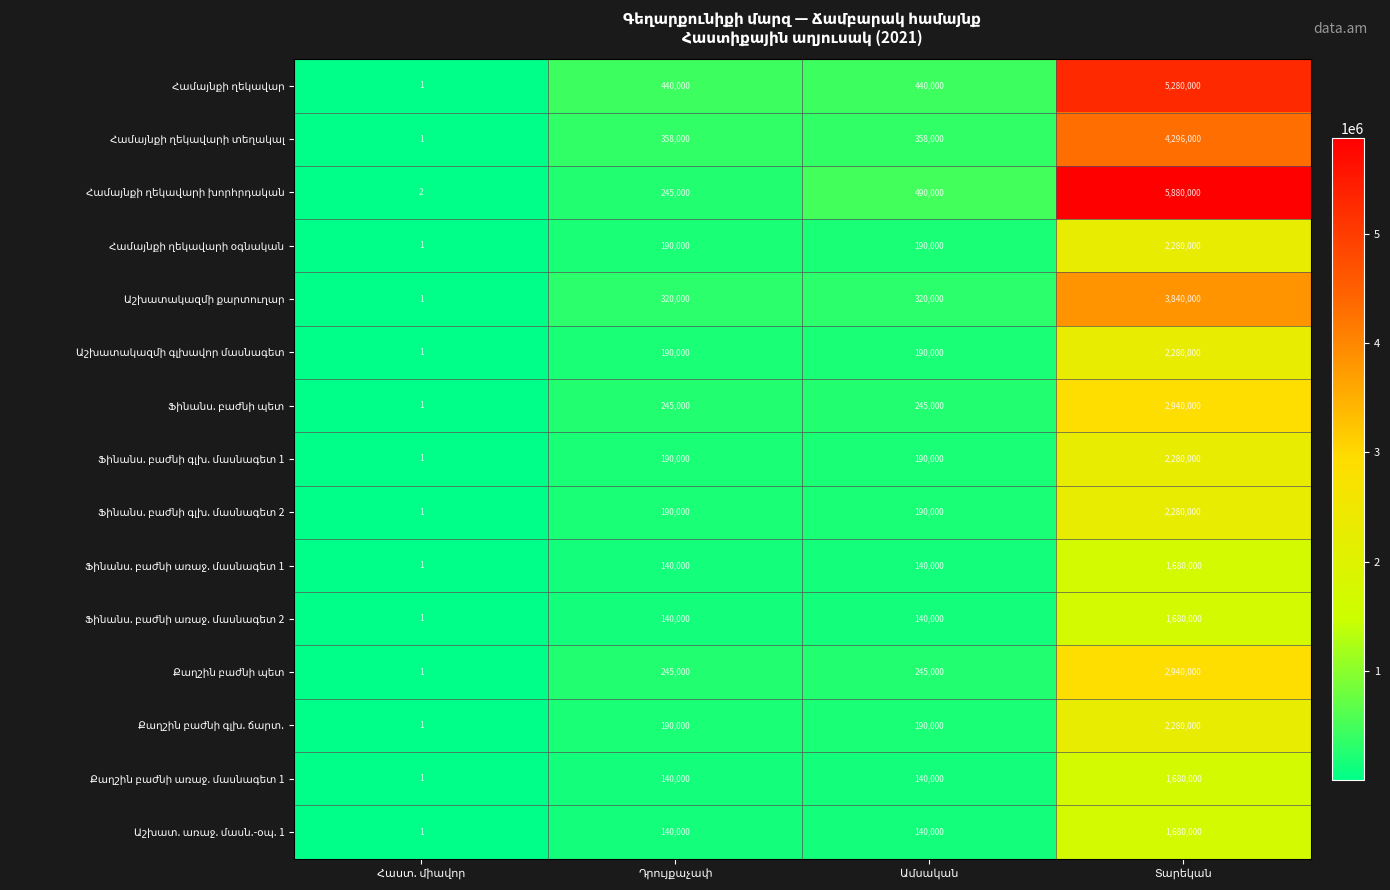

What is the greatest value displayed?

5880000